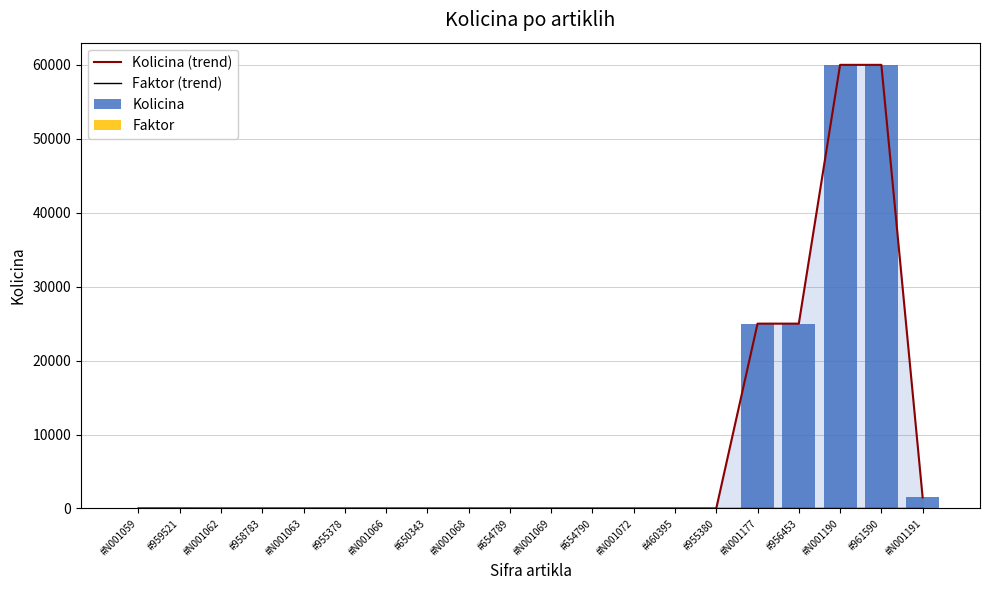

At which label is Faktor closest to 1?

#N001059